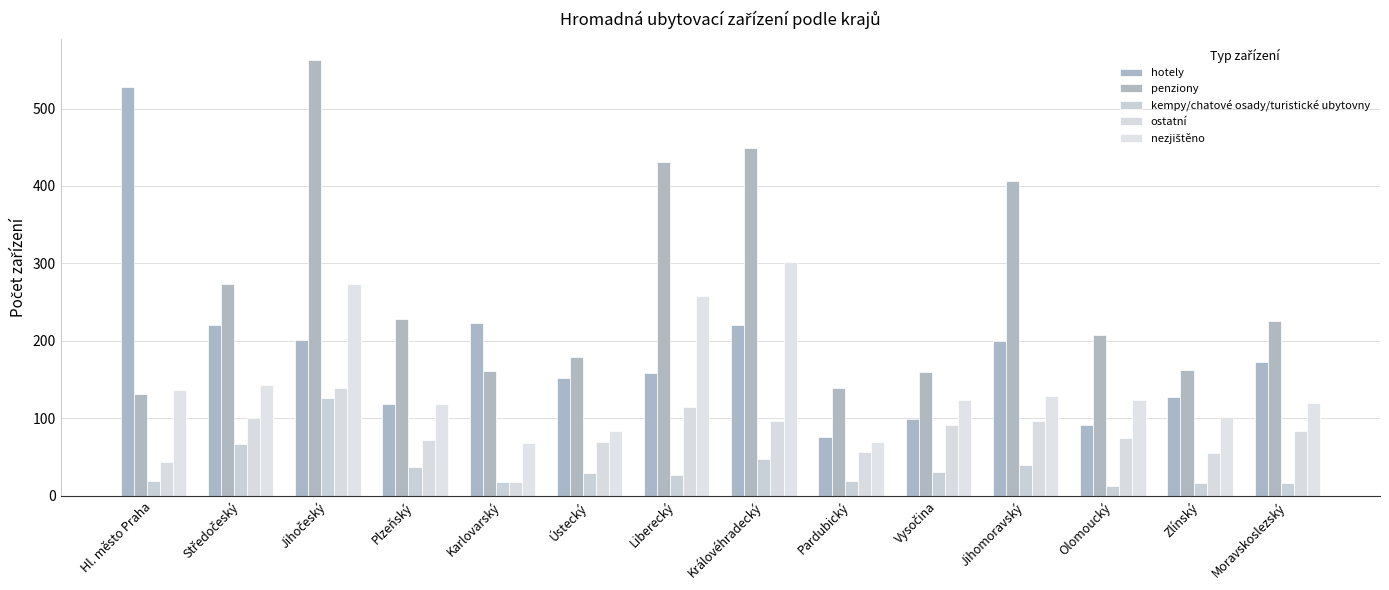

How many groups of bars are there?

14